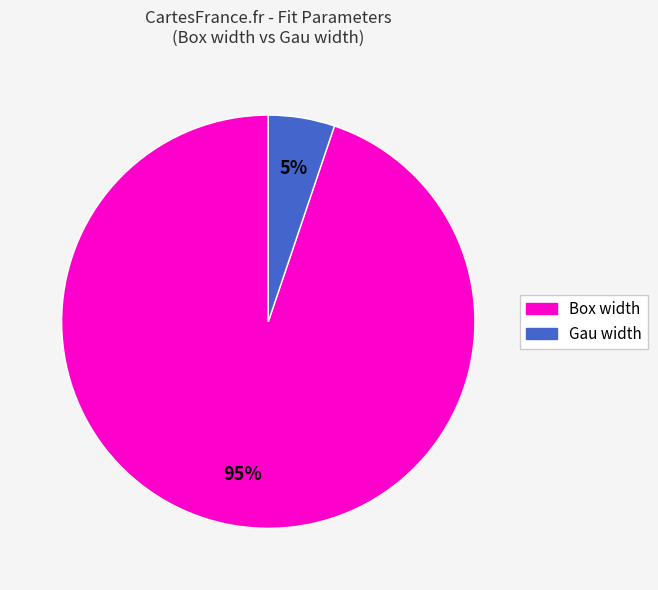

Is there any slice that represents more than half of the pie?

Yes